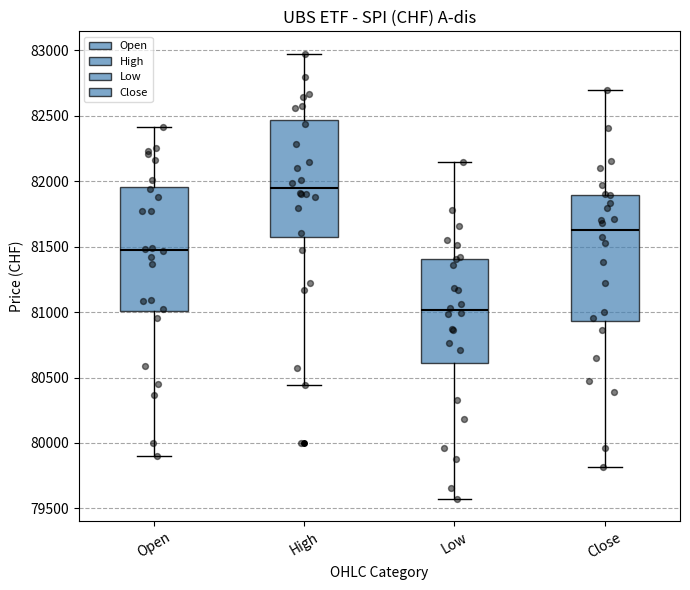

Reading left to right, transcribe this box plot: for each box, give where its median line is, the range the box spans, and where its two whiskers end, as read against the y-axis. The values are not printed on the chart, so give them approximately, as read against the axis.

Open: median 81450, box 81000 to 81950, whiskers 79900 to 82400
High: median 81950, box 81550 to 82450, whiskers 80450 to 82950
Low: median 81000, box 80600 to 81400, whiskers 79600 to 82150
Close: median 81650, box 80950 to 81900, whiskers 79800 to 82700